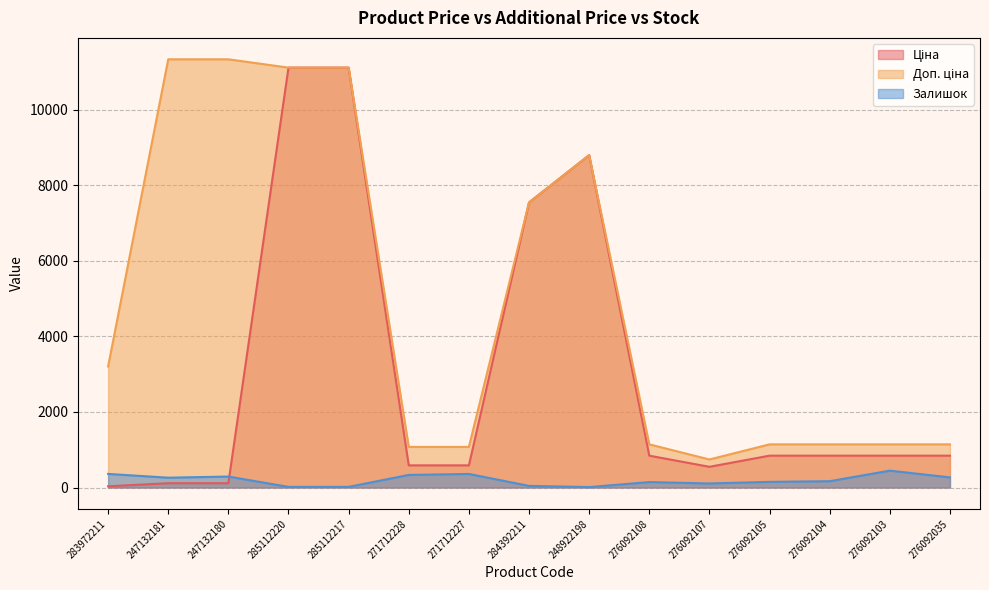

After their last crossing, which series has the higher values: Ціна or Залишок?

Ціна